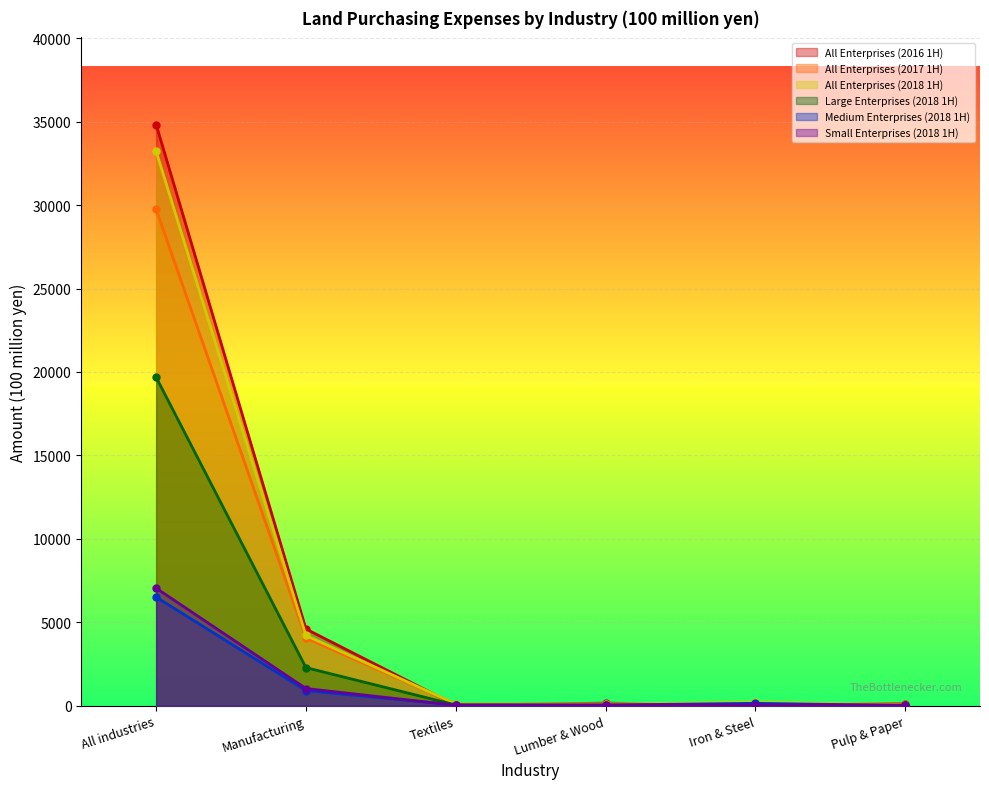

In Small Enterprises (2018 1H), how many points are higher than both neighbors (excluding endpoints)?

1